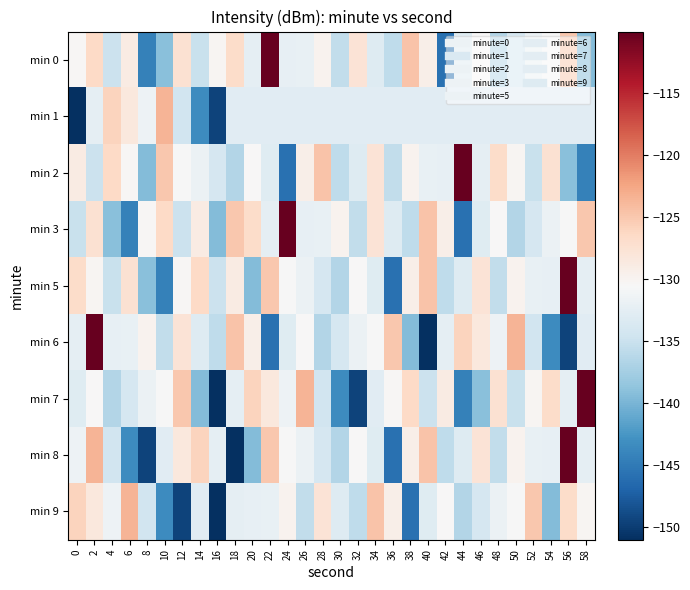

What is the smallest value displayed?

-151.0